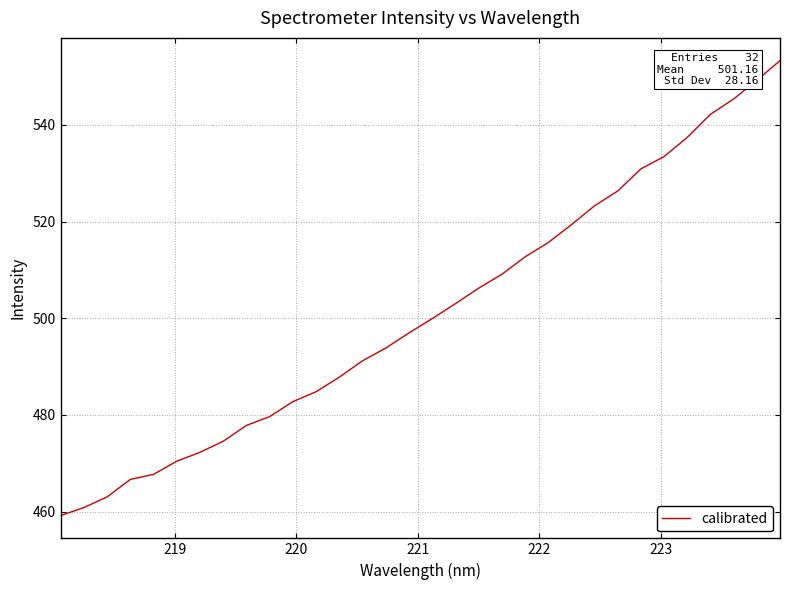

Is this an area chart (filled region under the line)?

No